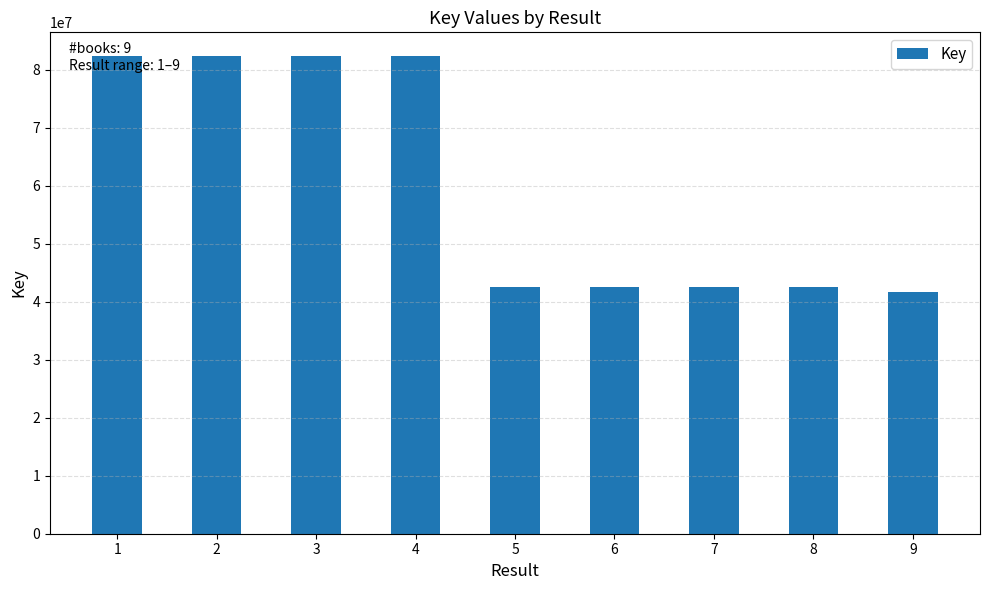

Which label corresponds to the smallest value in the chart?

9